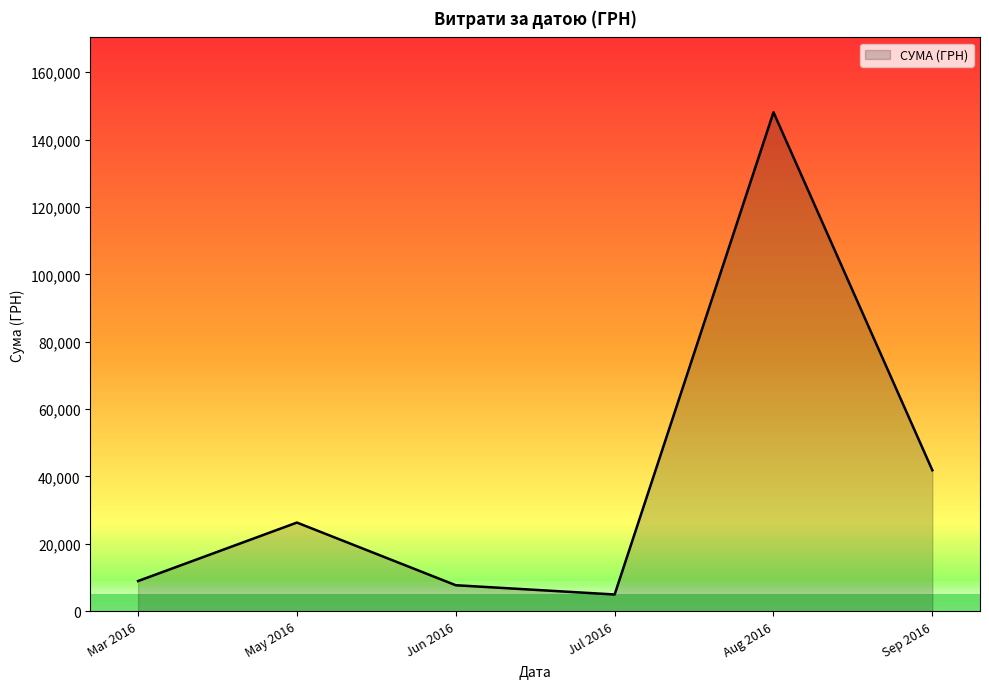

What is the sum of all values?

237961.4